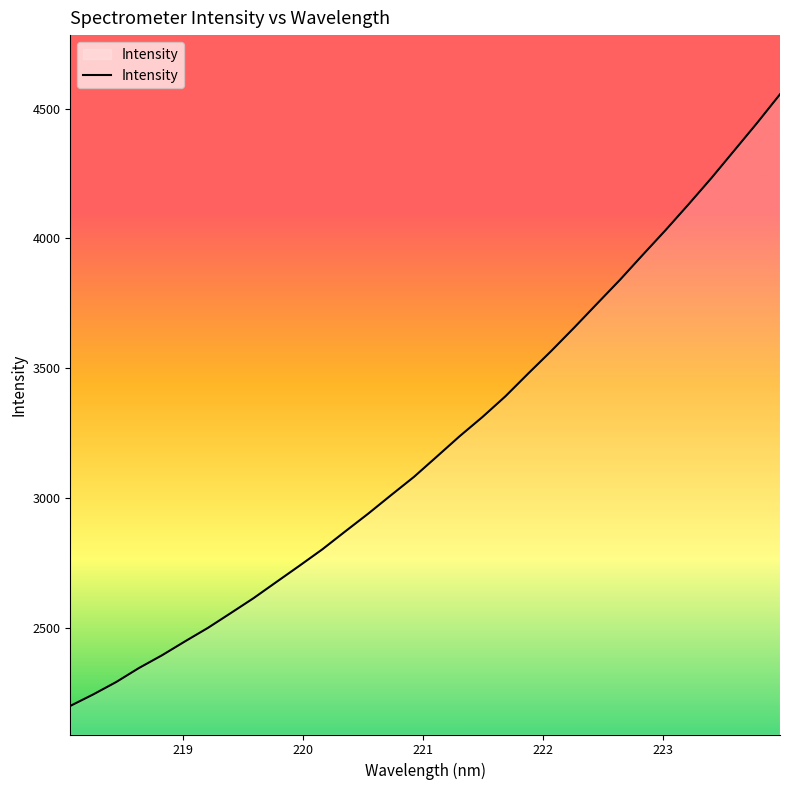

What is the maximum value shown in the chart?

4555.1